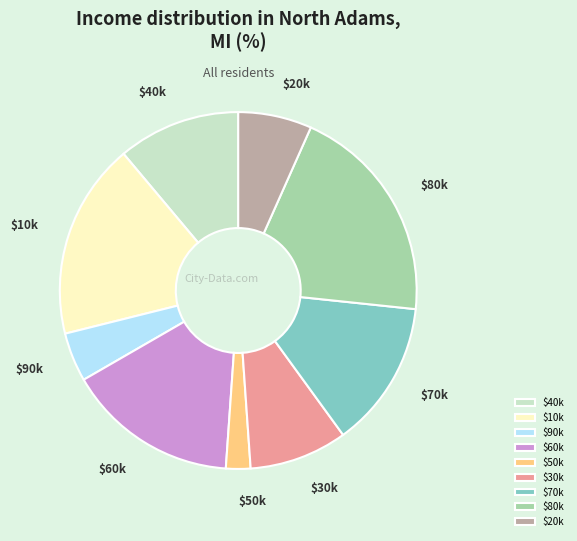

Is $20k the majority of the pie?

No